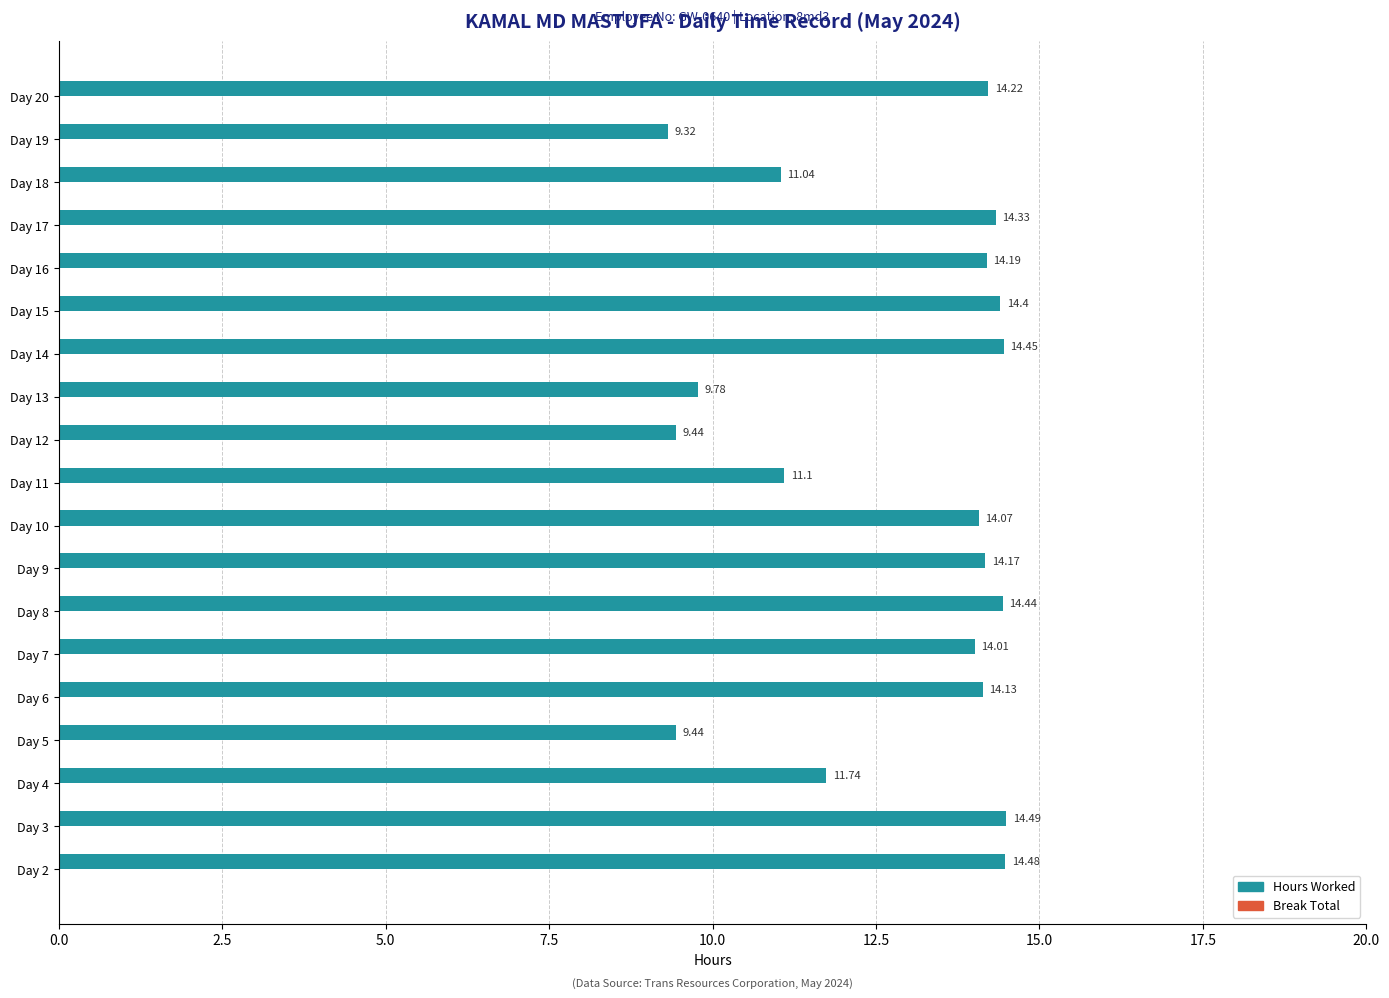

What is the sum of the values at Day 16 and Day 8?

28.6